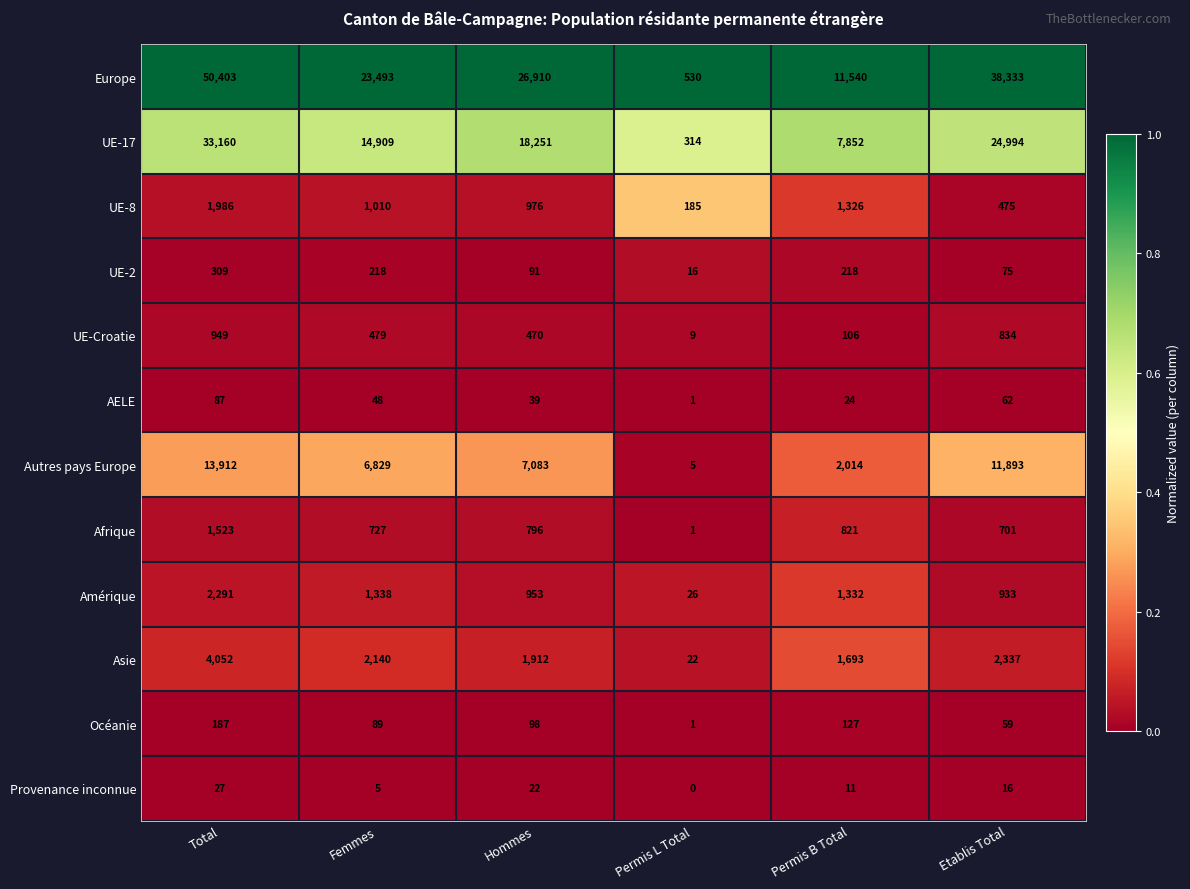

Which series has the widest spread of values?

Europe